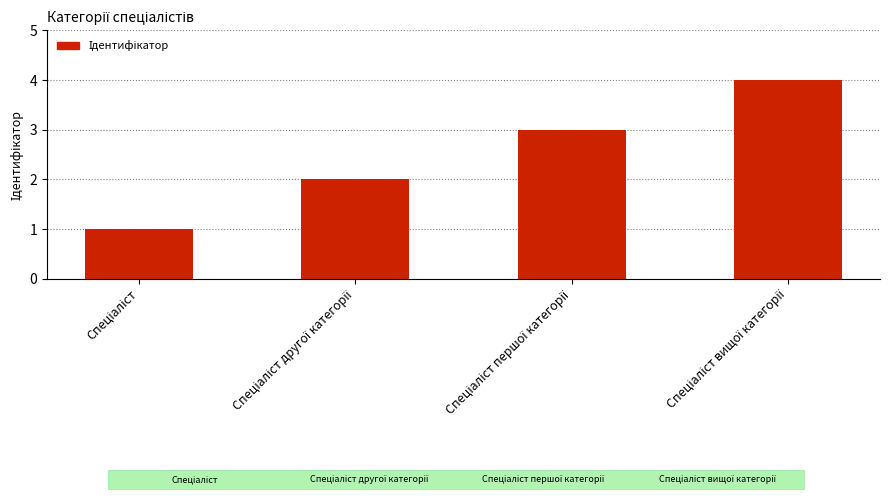

What is the sum of all values?

10